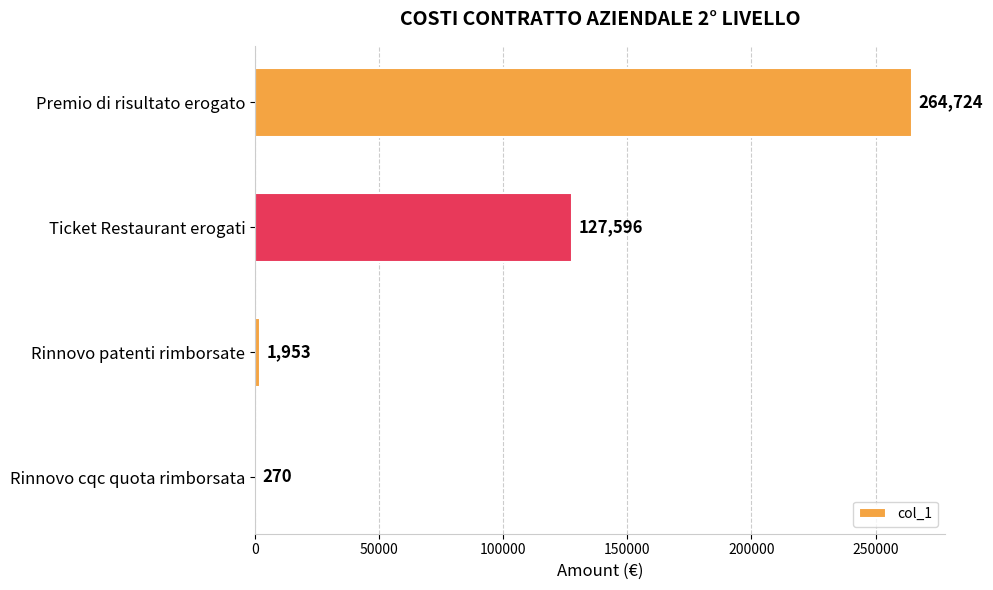

Which has a higher value, Rinnovo cqc quota rimborsata or Premio di risultato erogato?

Premio di risultato erogato